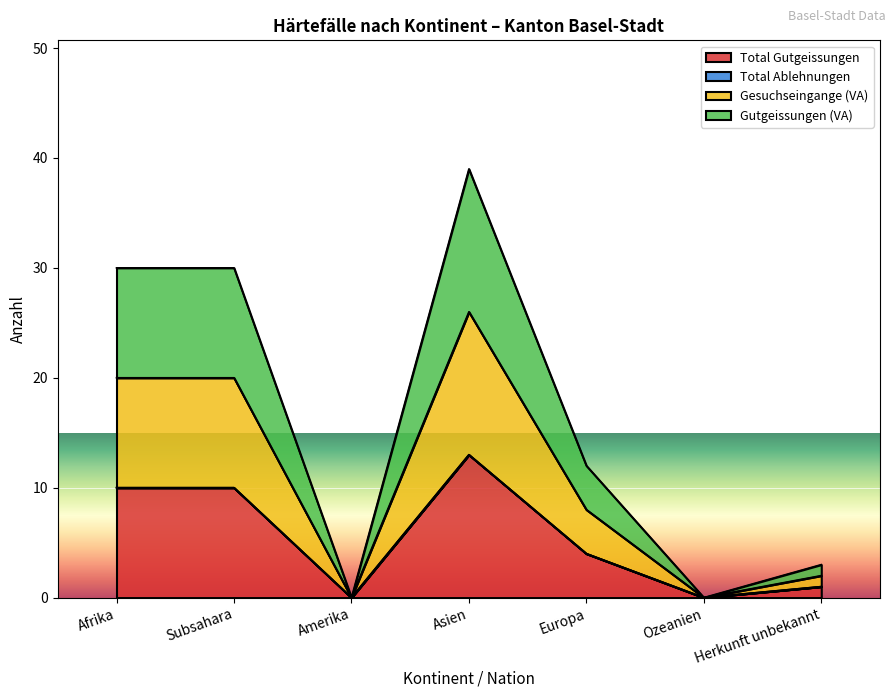

Which label corresponds to the largest value in the chart?

Asien